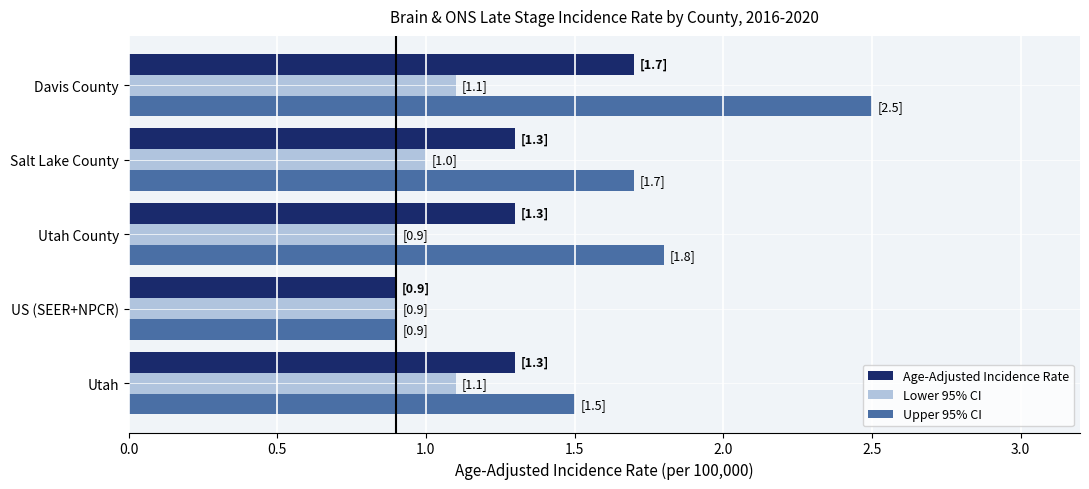

How many series are shown in this chart?

3